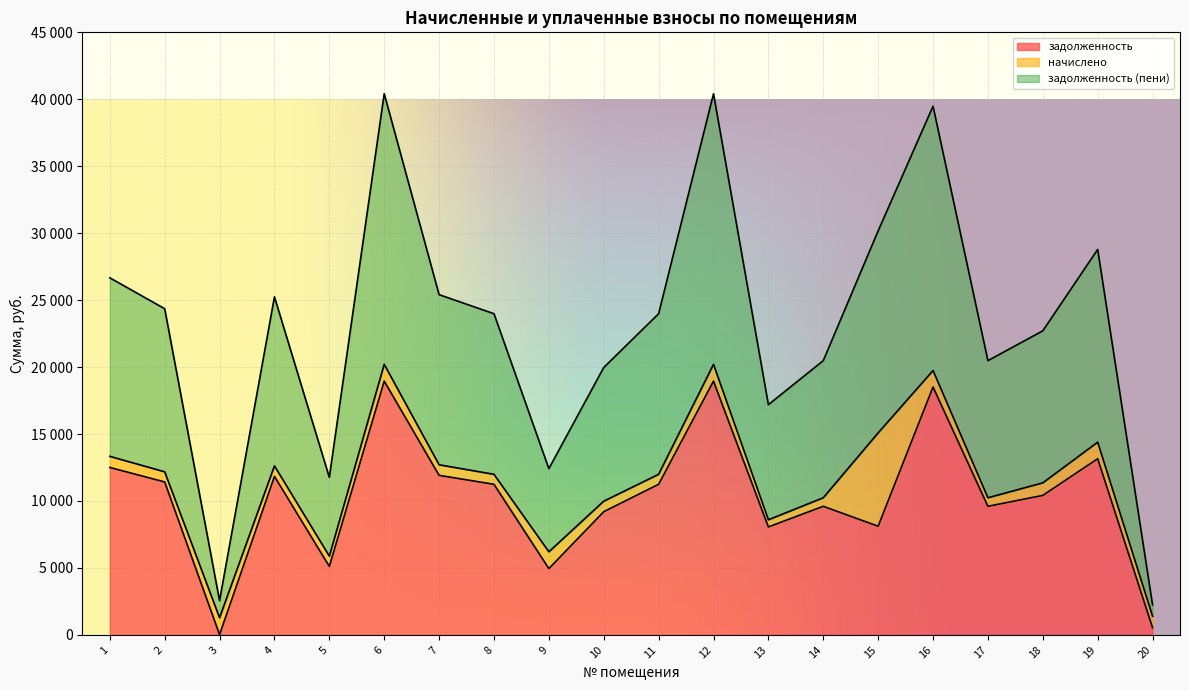

What is the greatest value displayed?

40414.4